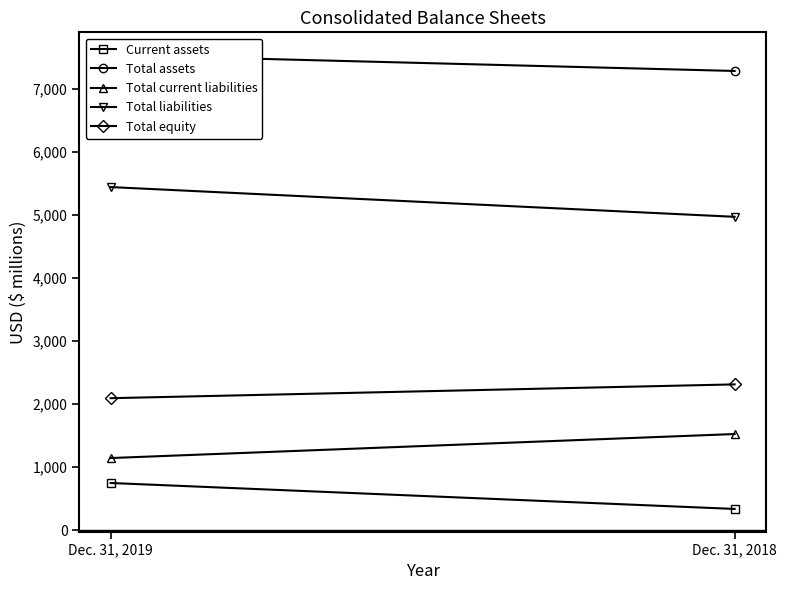

How many lines are shown in the chart?

5